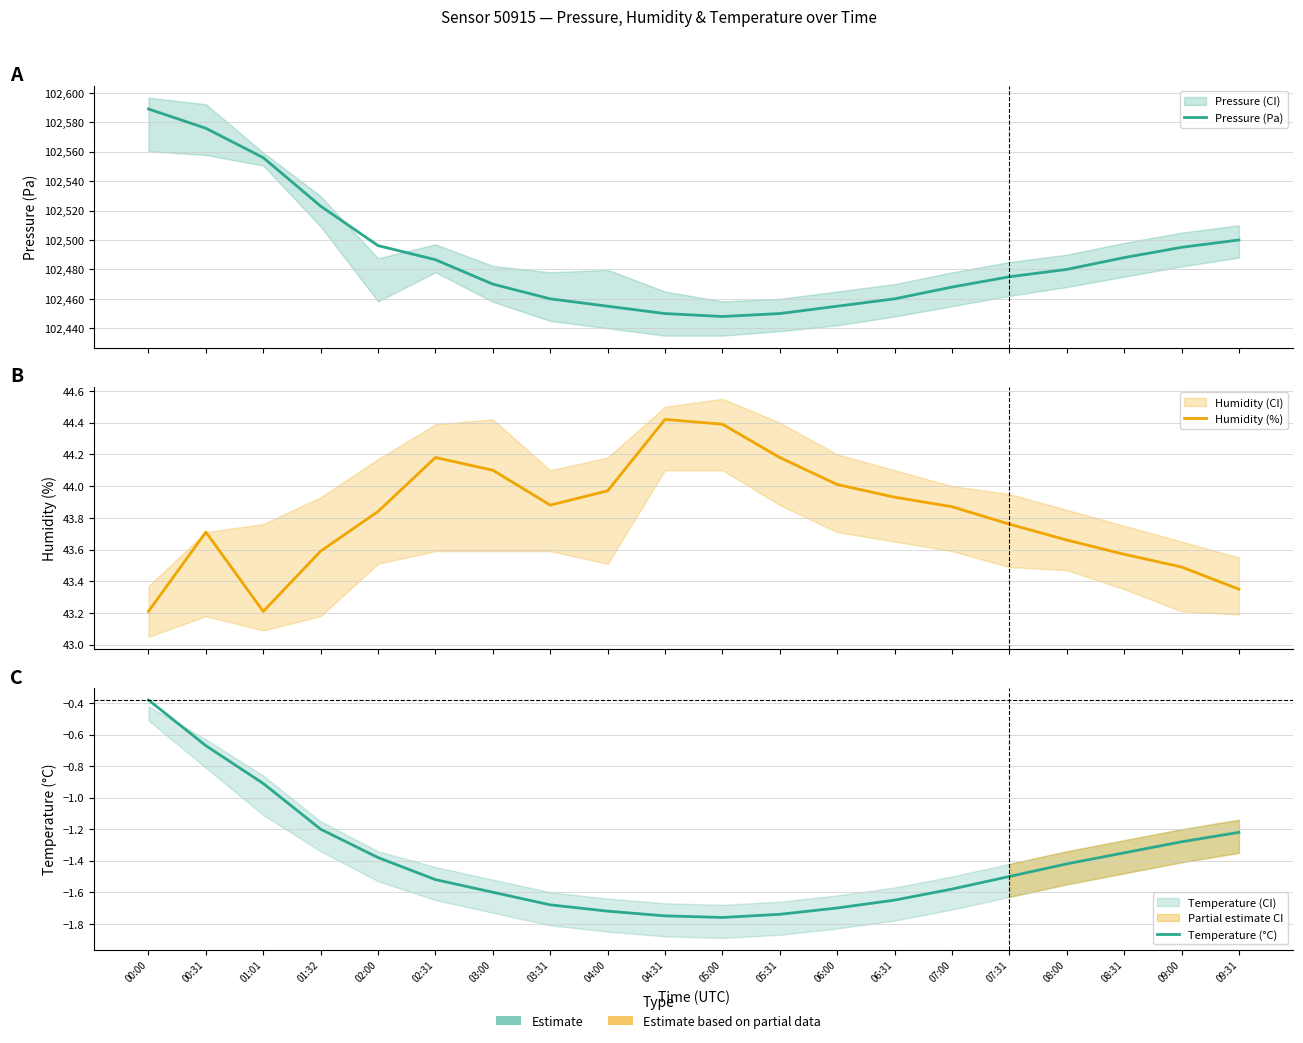

Which category has the lowest value across all series?

05:00